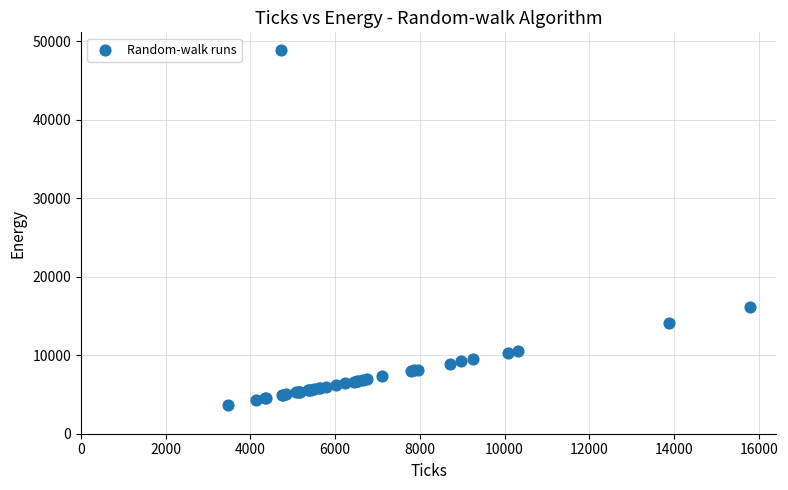

What Y value in the scatter plot is closest to 26256?

16114.5